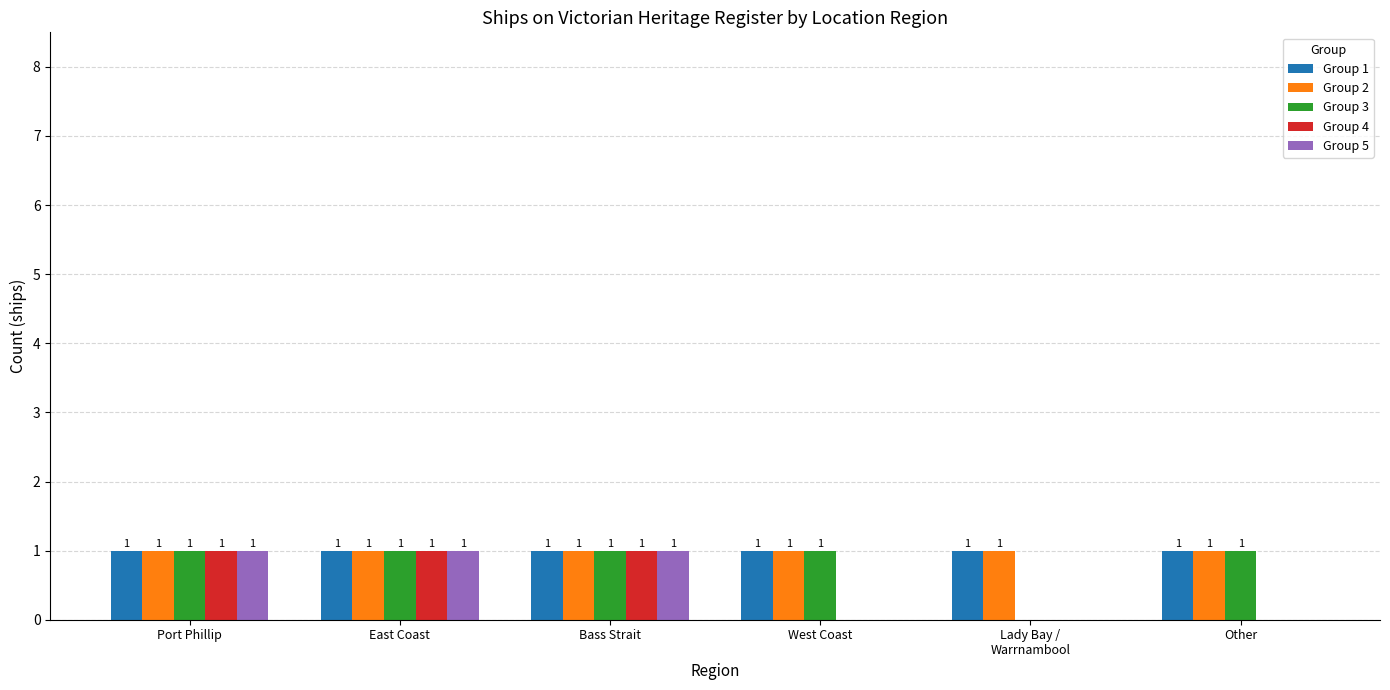

The value of Group 2 at Bass Strait is 0. True or false?

False